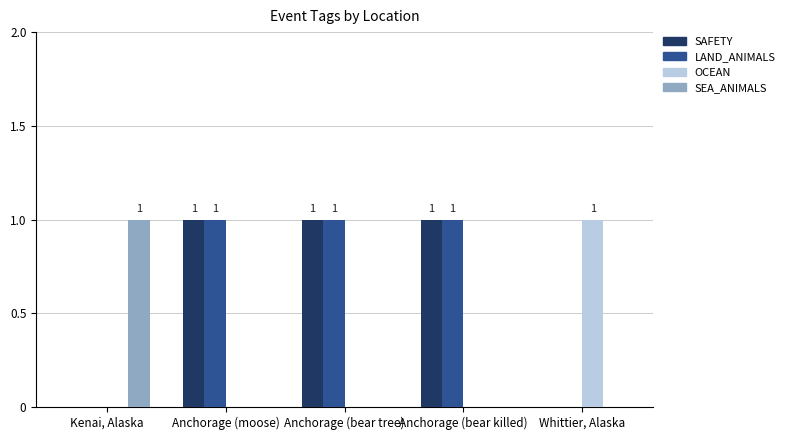

What is the sum of all LAND_ANIMALS values?

3